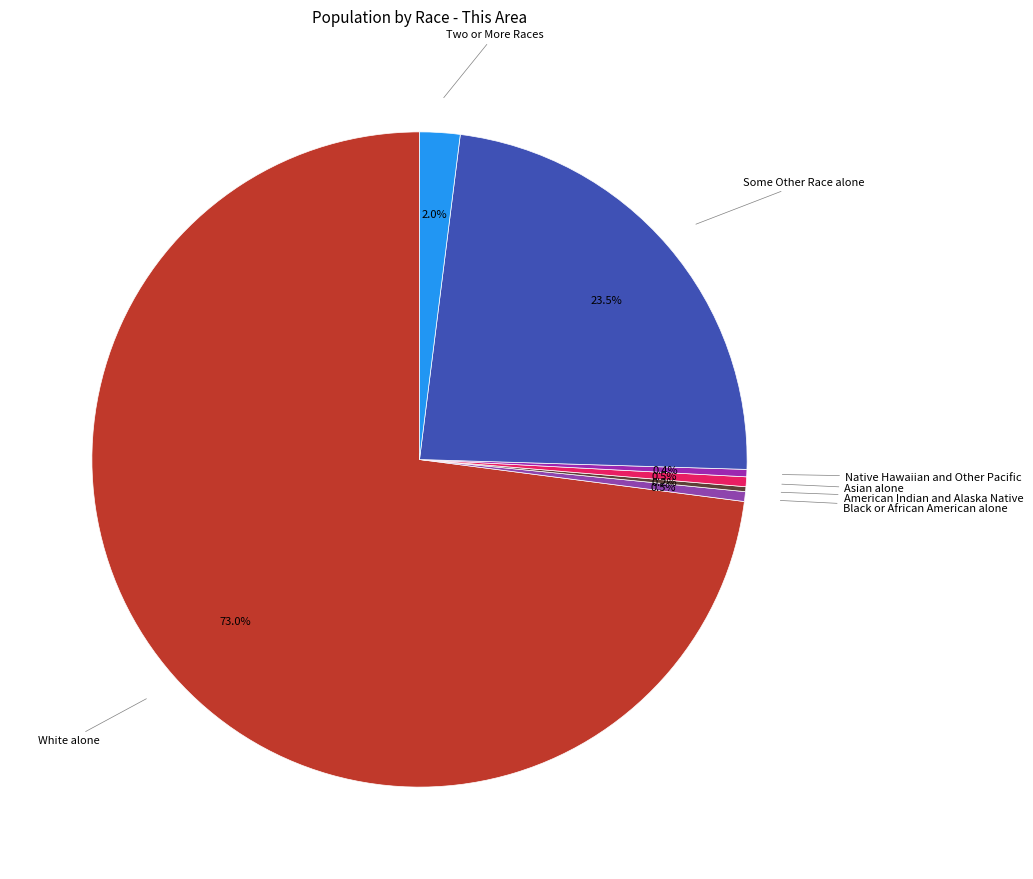

To the nearest percent, what is the average slice percentage?

14%